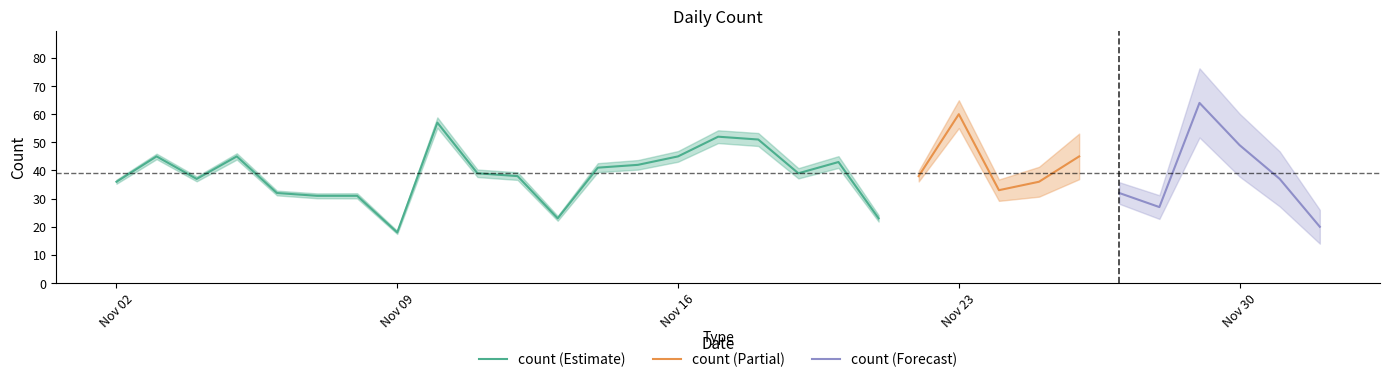

True or false: the data shows 52 at 2020-11-27.

False